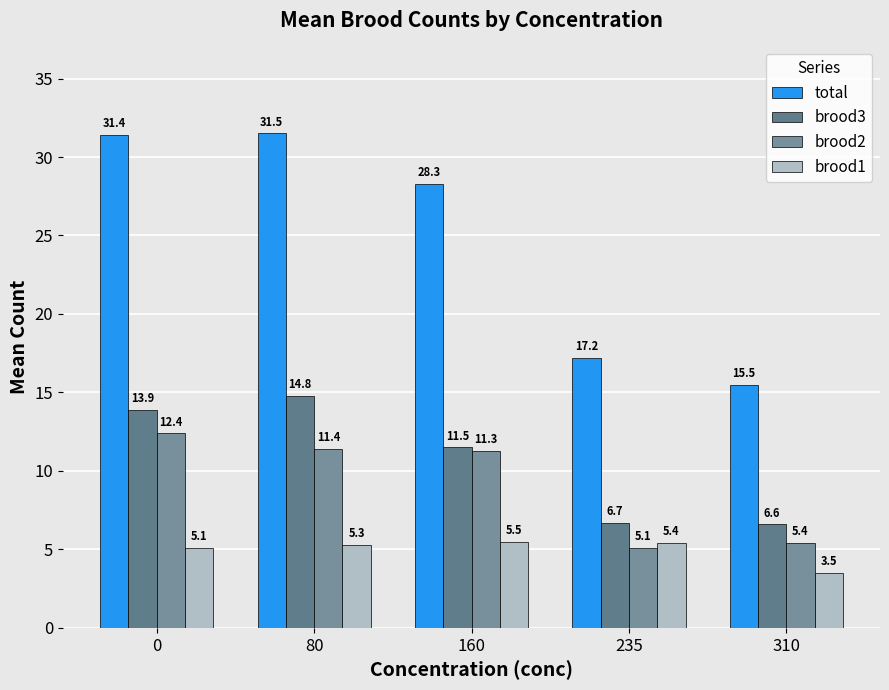

How many data points does each series have?

5